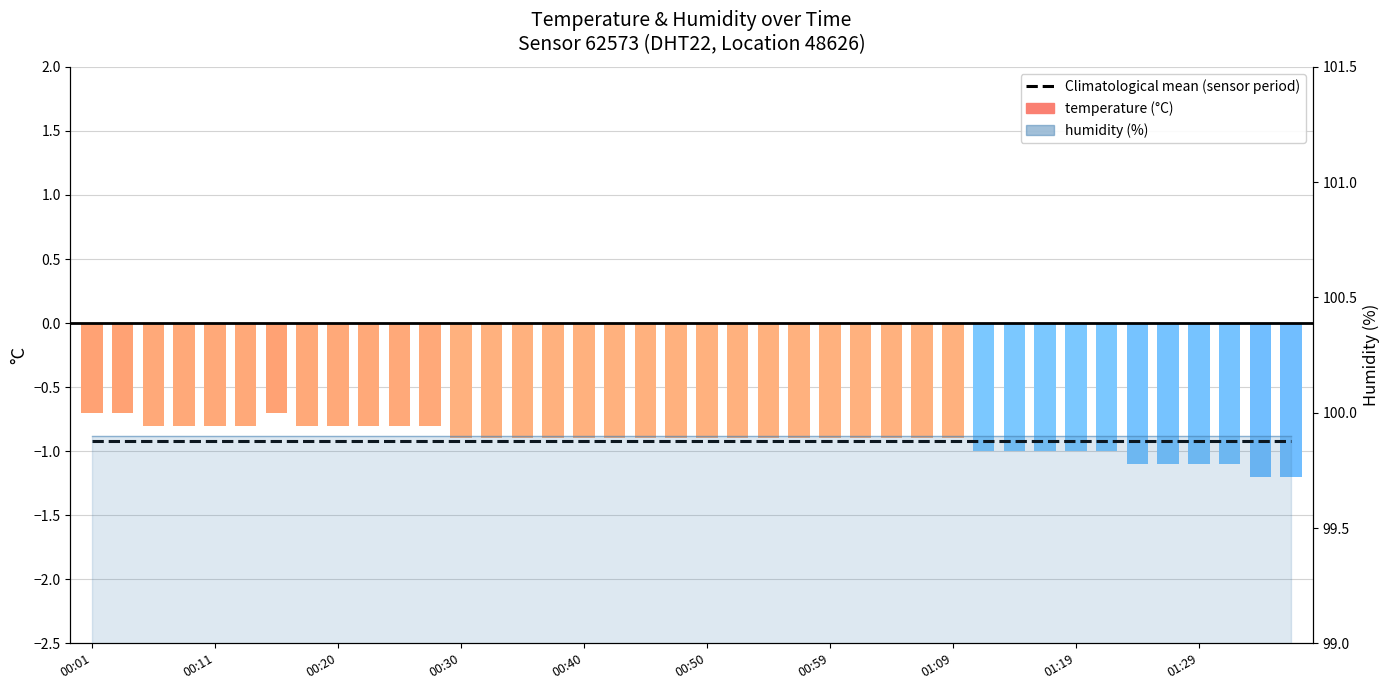

Between 14 and 32, which is larger?

14